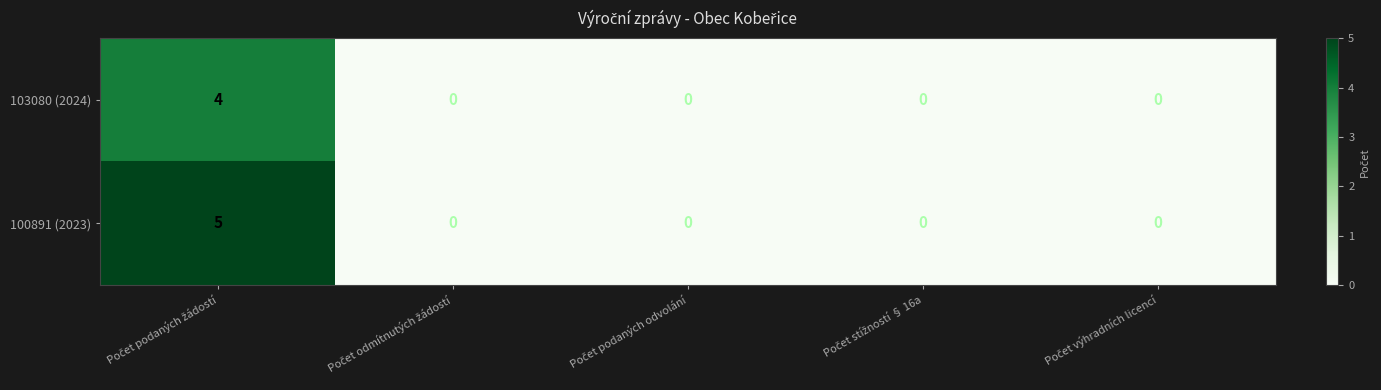

What is the difference between the maximum and minimum values in the 103080 (2024) series?

4